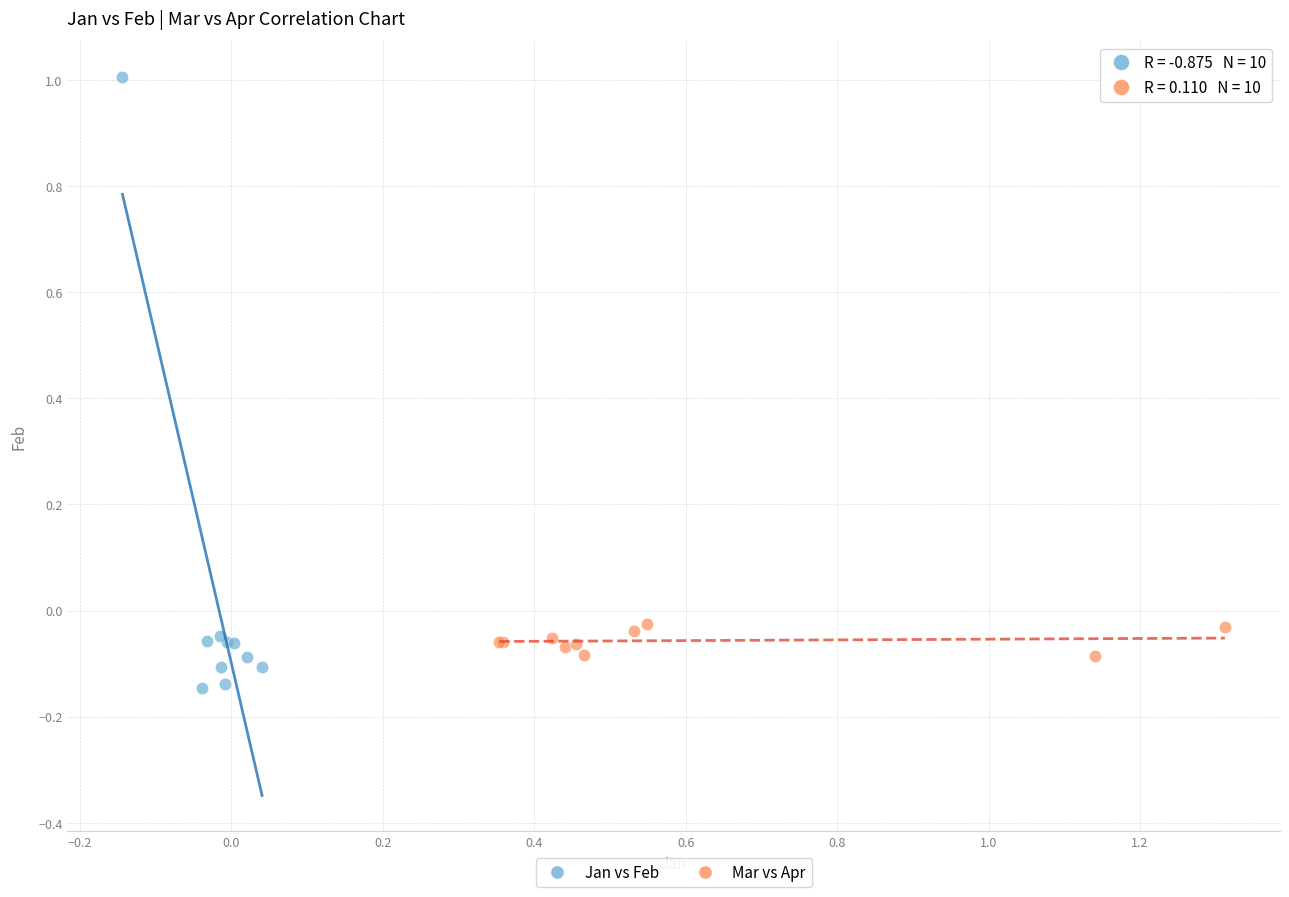

Which series has the widest spread of Y values?

Jan vs Feb